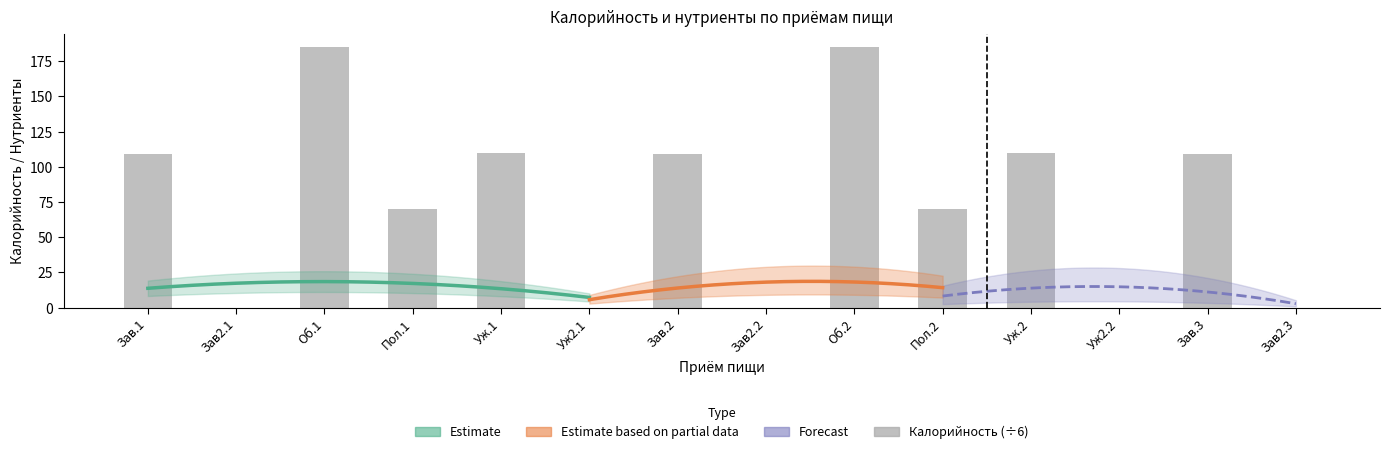

Which has a higher value, Зав.1 or Зав2.1?

Зав.1